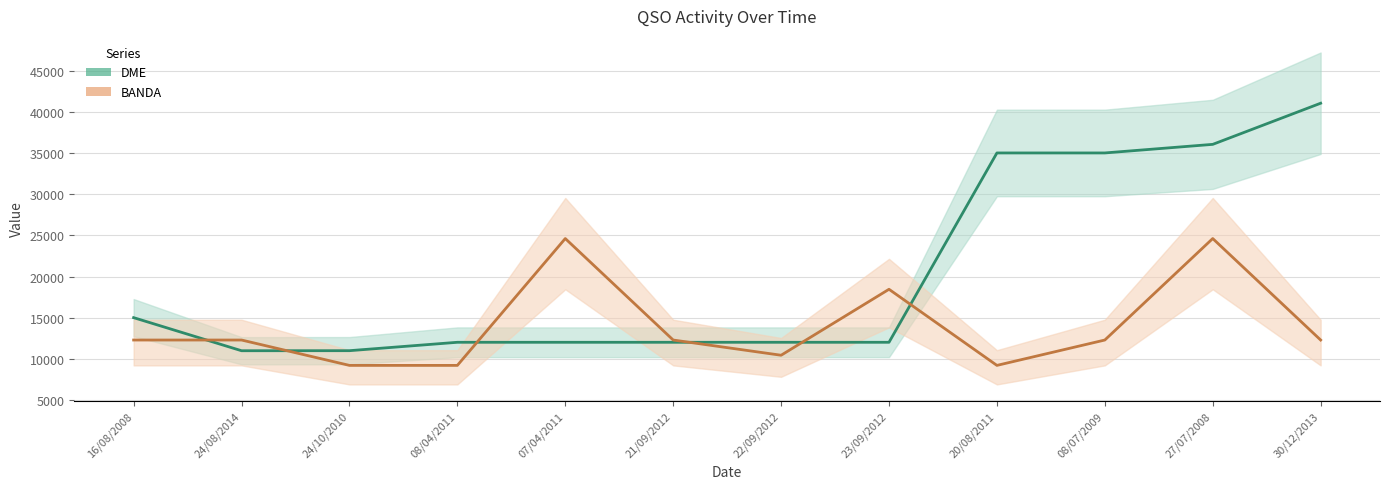

What is the total value across all series at 20/08/2011?

44249.8